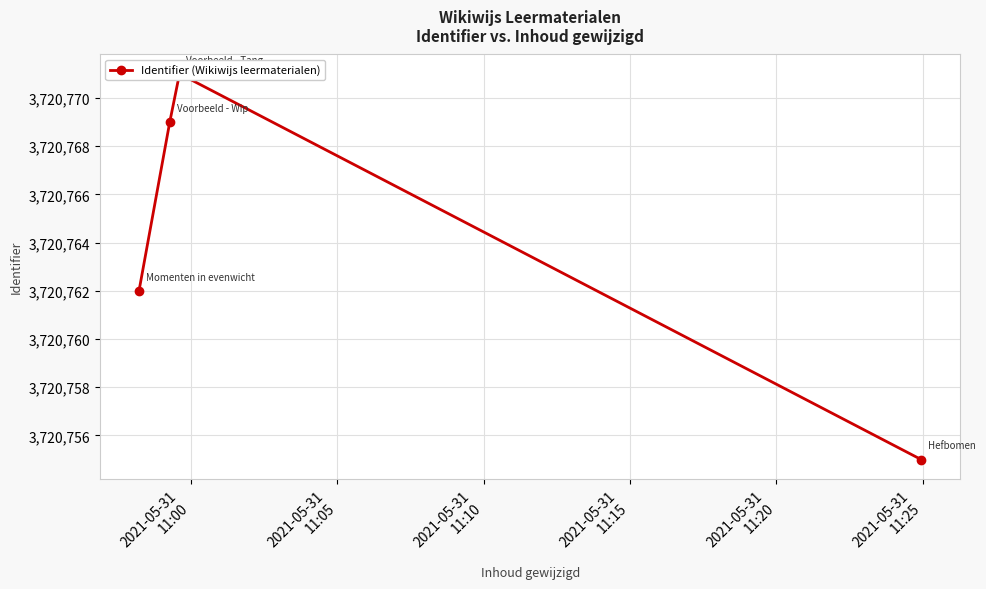

Count the number of categories in the chart.

4